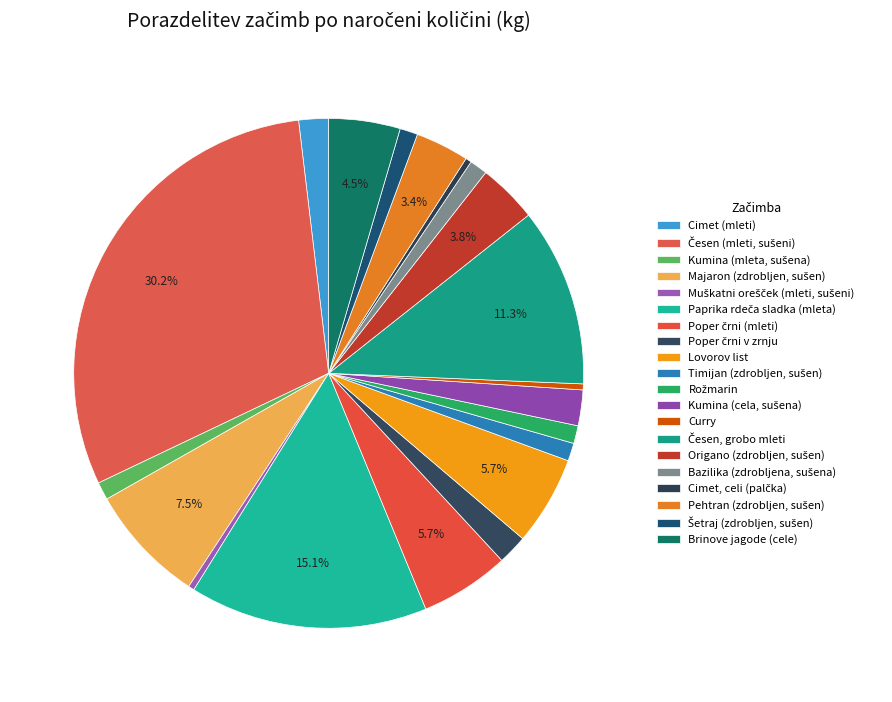

Count the number of slices in the pie.

20